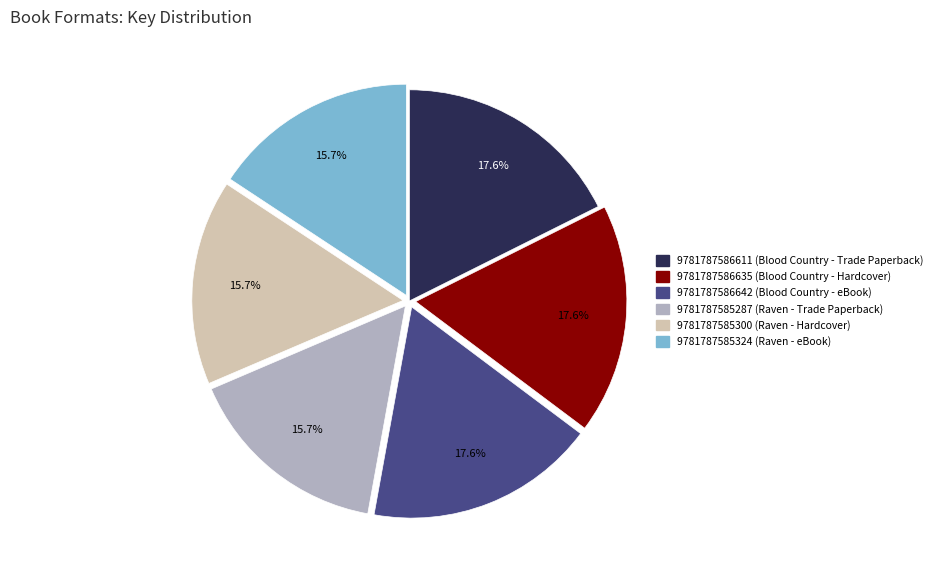

Between 9781787585287 (Raven - Trade Paperback) and 9781787586642 (Blood Country - eBook), which is larger?

9781787586642 (Blood Country - eBook)